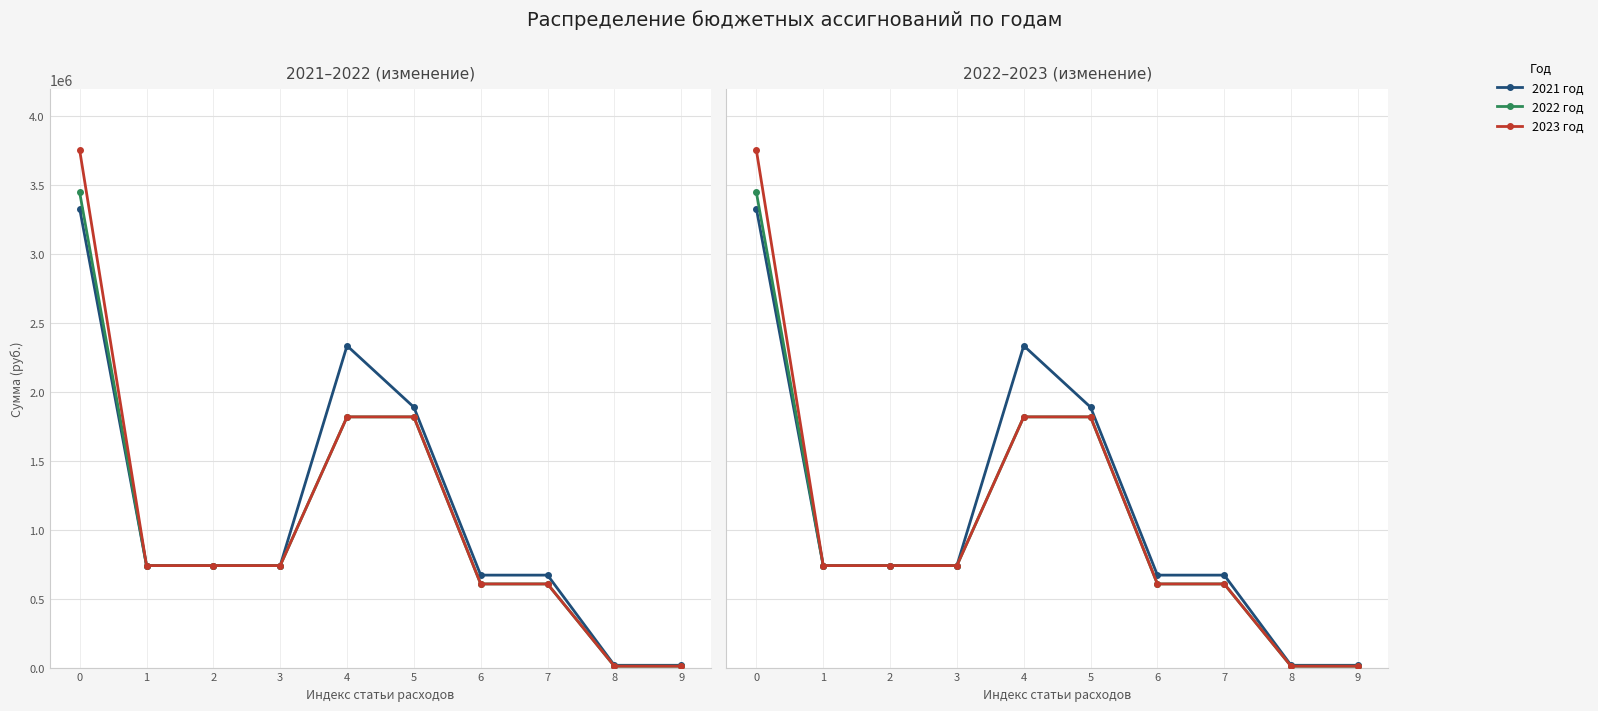

Count the number of data series in this chart.

3